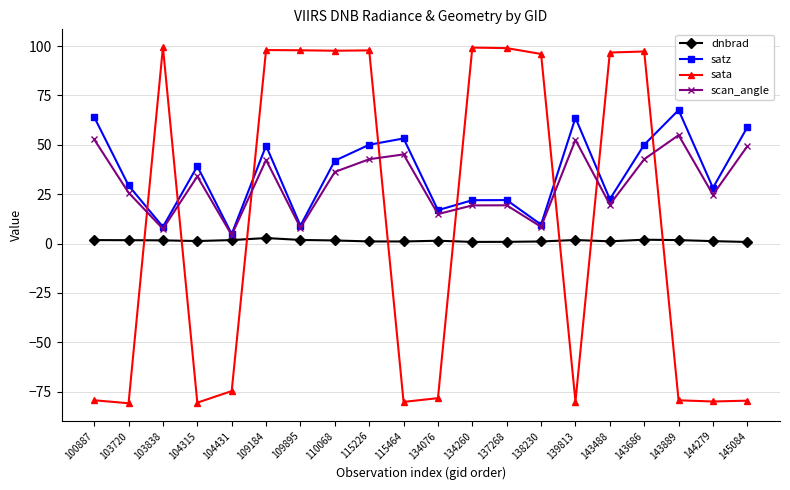

List the series in order of their overall mean, highest first.

satz, scan_angle, sata, dnbrad